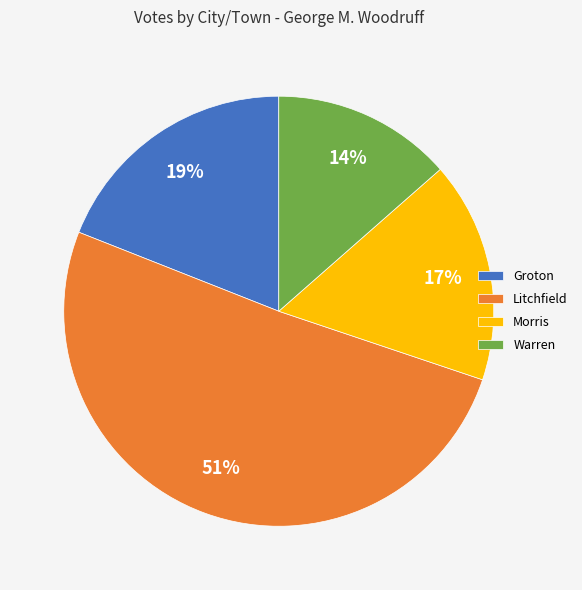

What percentage is the Groton slice, to the nearest percent?

19%